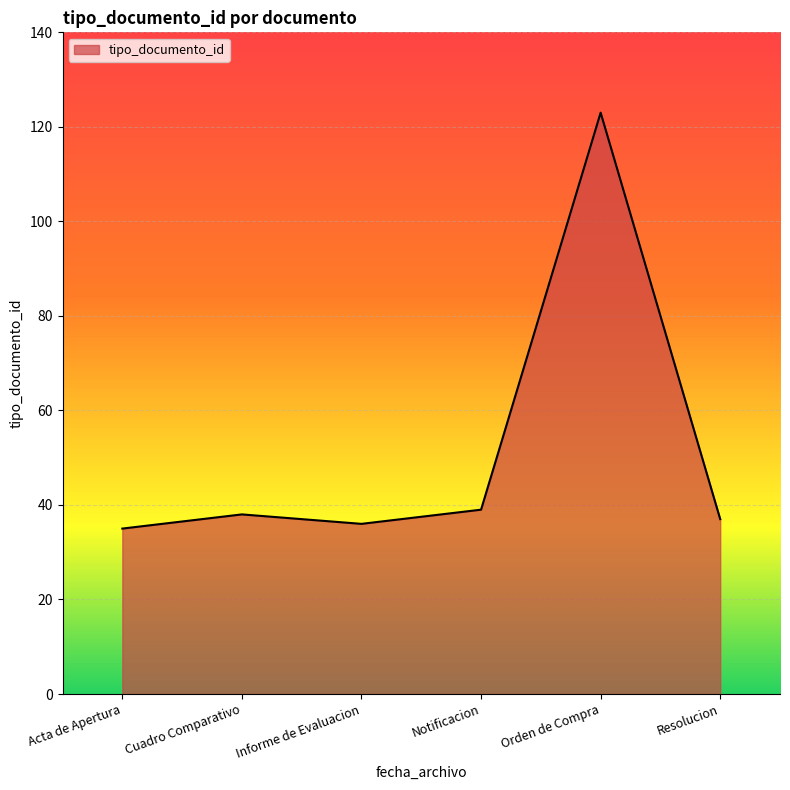

Which has a higher value, Resolucion or Orden de Compra?

Orden de Compra